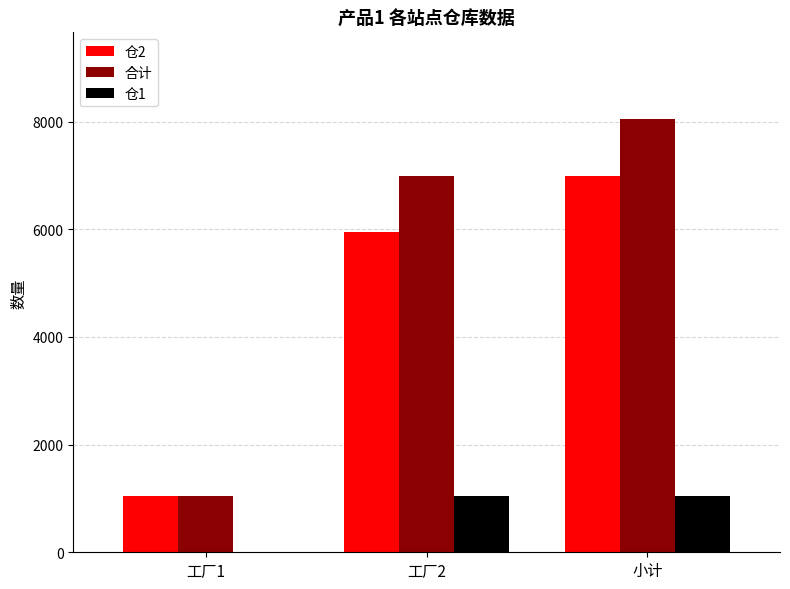

The value of 合计 at 工厂2 is 11219.4. True or false?

False